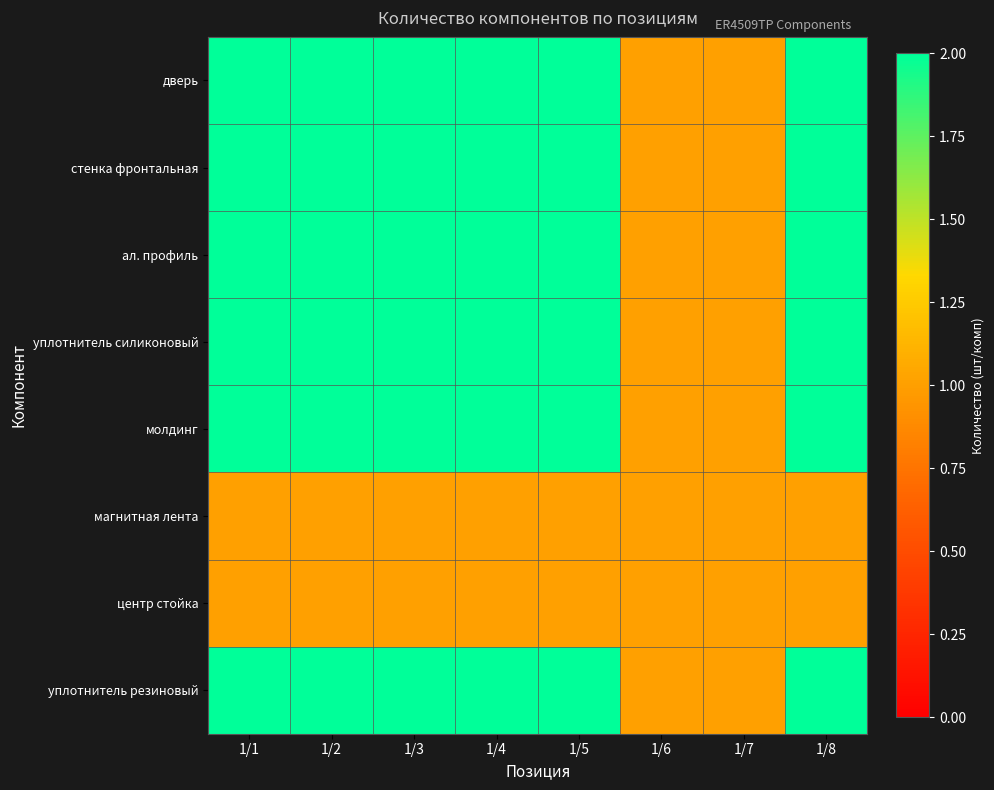

What is the difference between the highest and lowest values at 1/8?

1